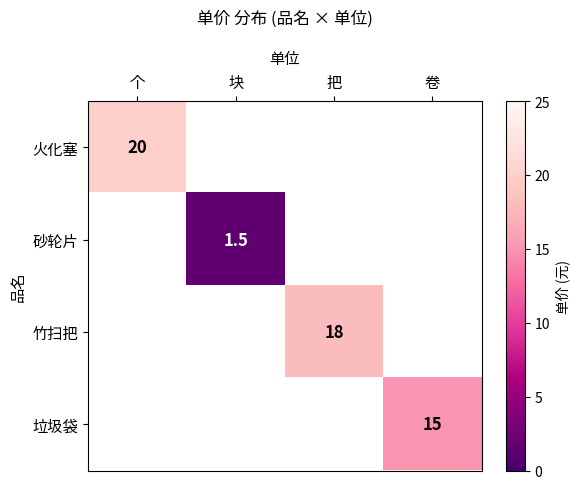

The 竹扫把 series shows 18.0 at 把. True or false?

True